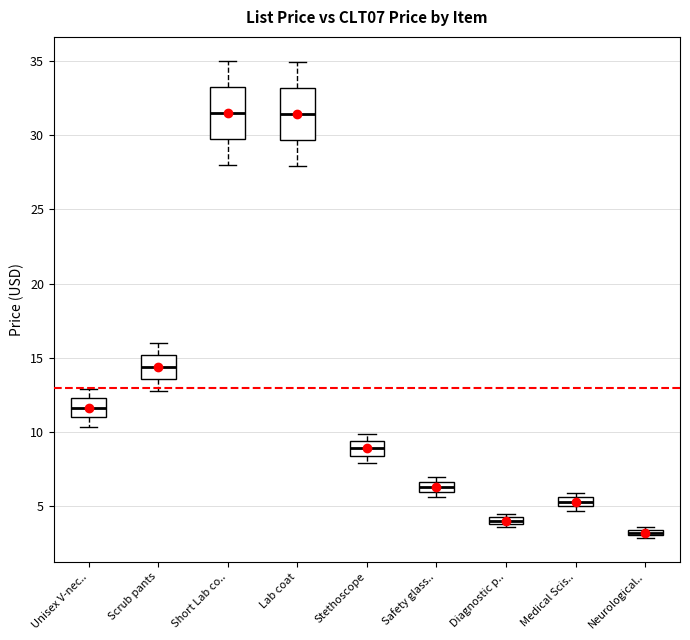

Where is the upper edge of the box for Stethoscope on the y-axis? The values are not printed on the chart, so give them approximately, as read against the axis.

9.5